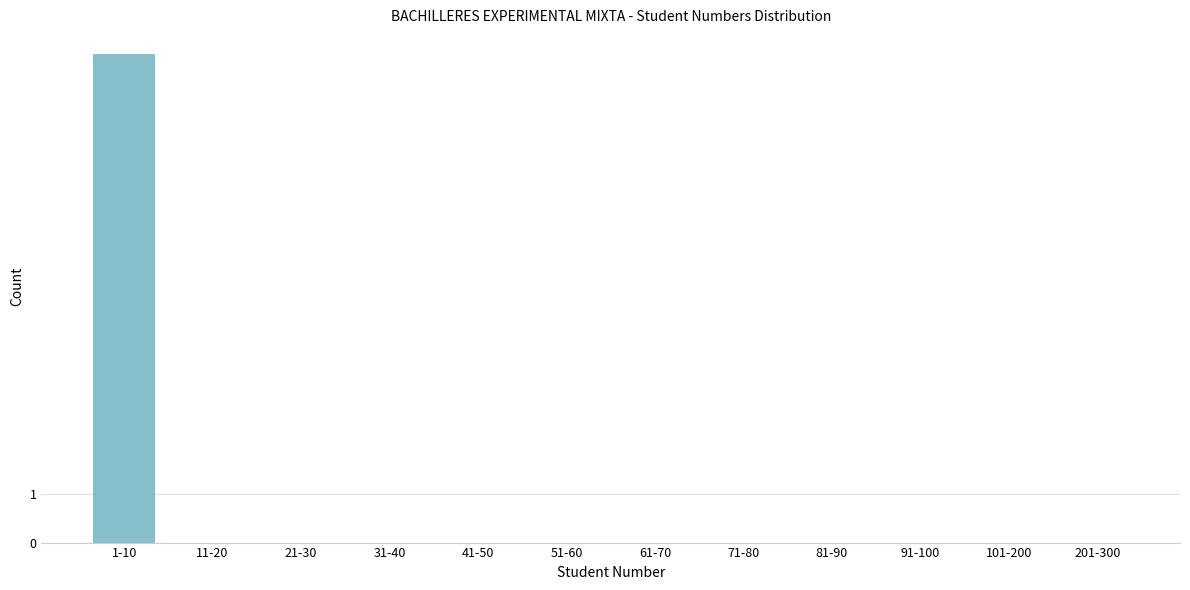

Reading left to right, list all the values displayed in this chart.

1-10=10	11-20=0	21-30=0	31-40=0	41-50=0	51-60=0	61-70=0	71-80=0	81-90=0	91-100=0	101-200=0	201-300=0